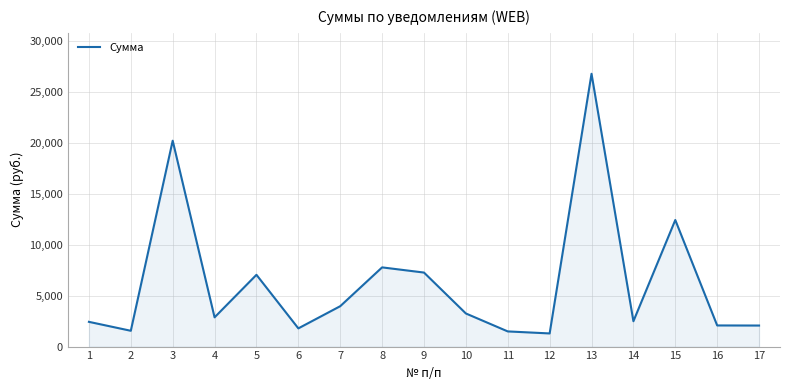

Approximately how many times larger is the value at 9 compared to 3?

0.4